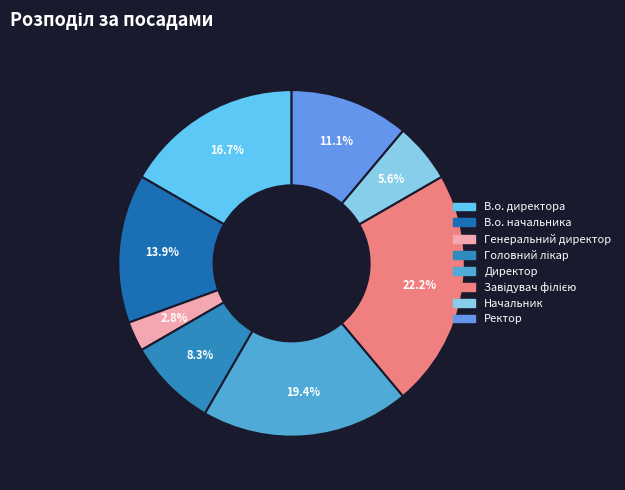

What is the total percentage of Директор and Генеральний директор?

22.2%